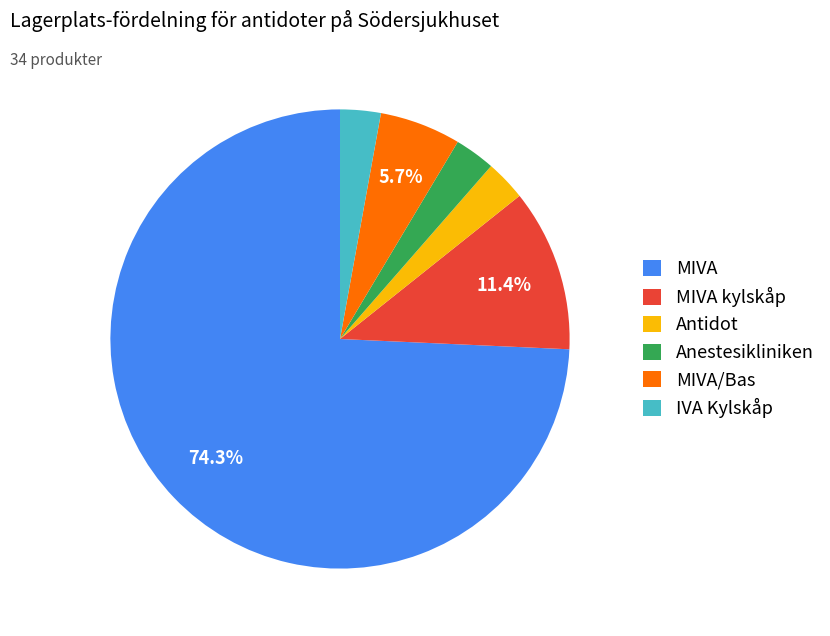

How many slices are in this pie chart?

6